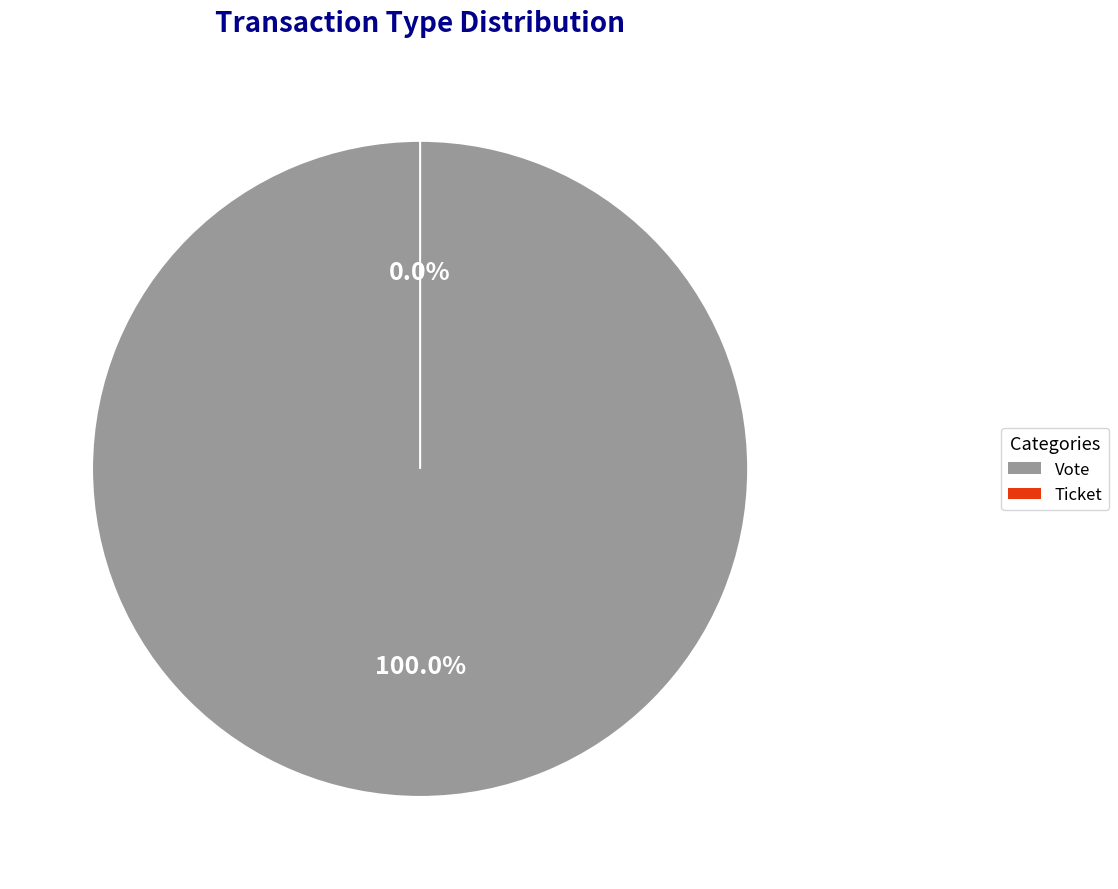

Is there any slice that represents more than half of the pie?

Yes